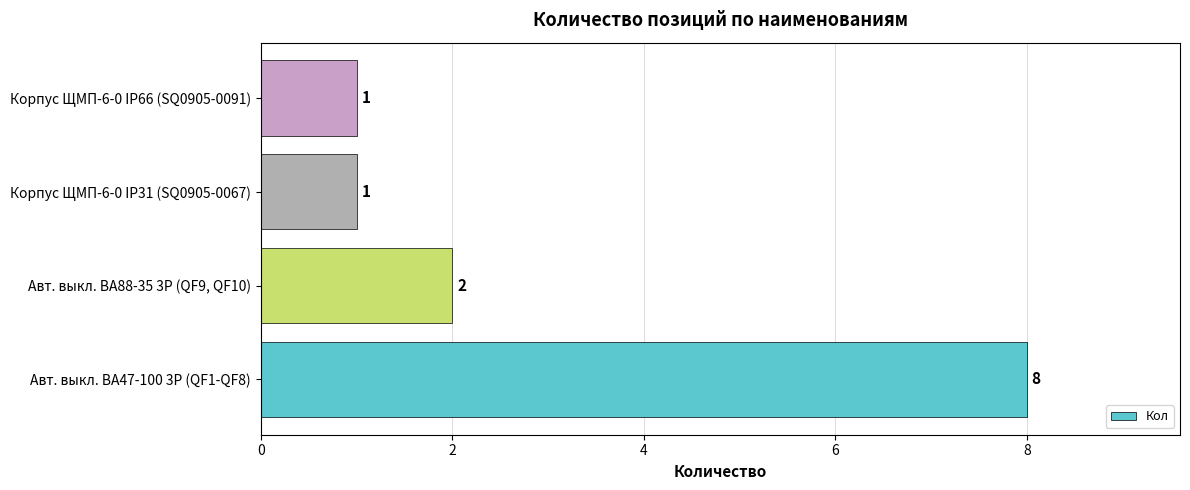

At which label is the value closest to 4?

Авт. выкл. ВА88-35 3Р (QF9, QF10)